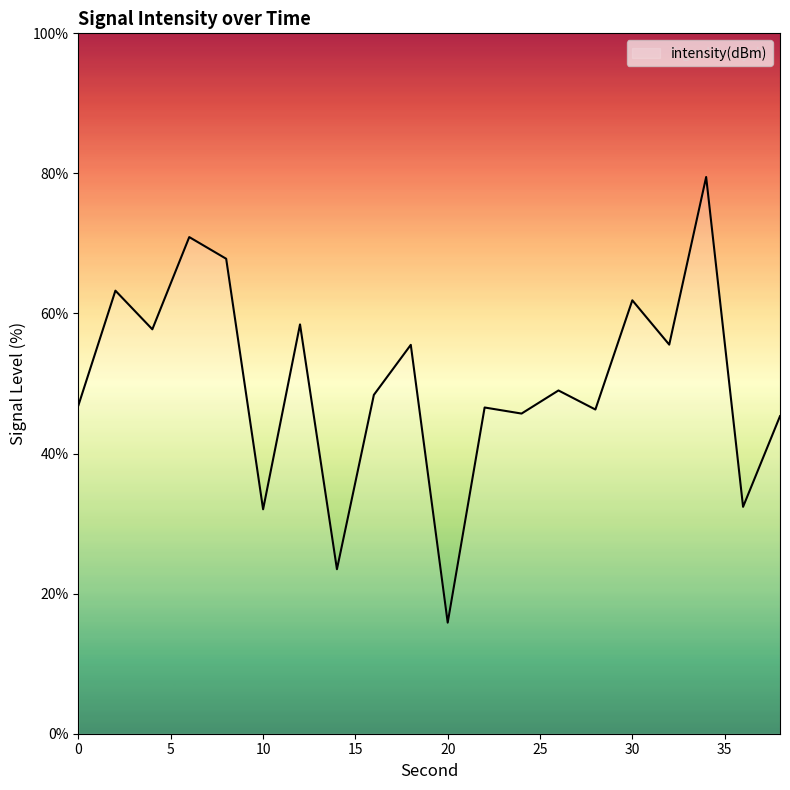

What is the minimum value shown in the chart?

15.9